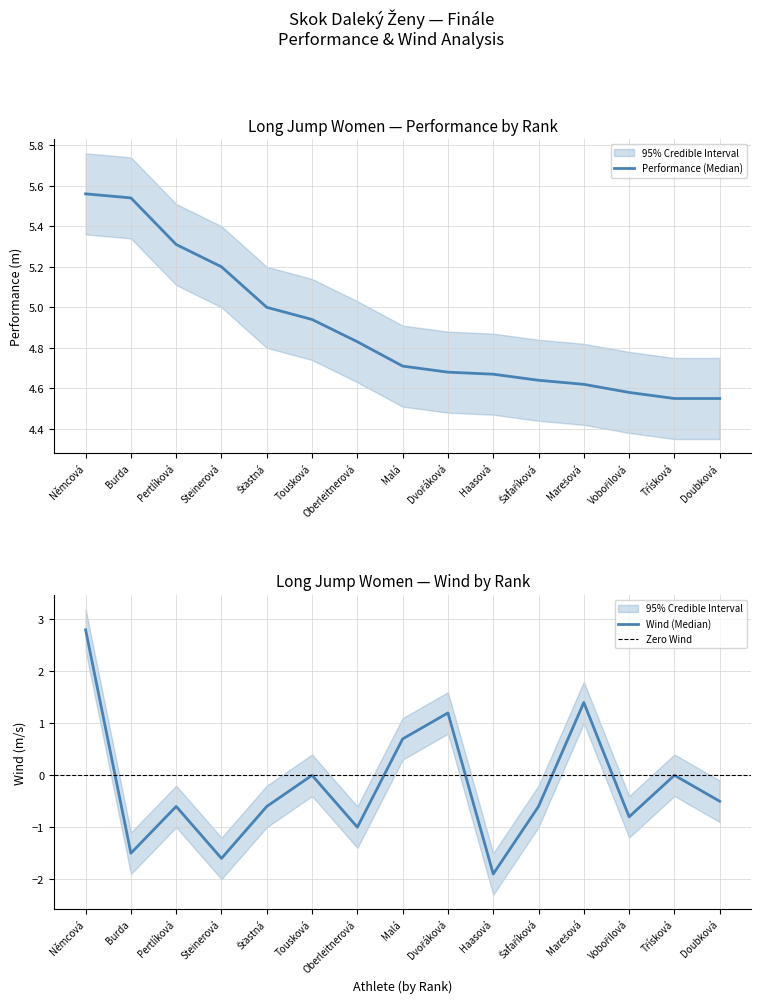

At which category is the sum across all series the highest?

Němcová